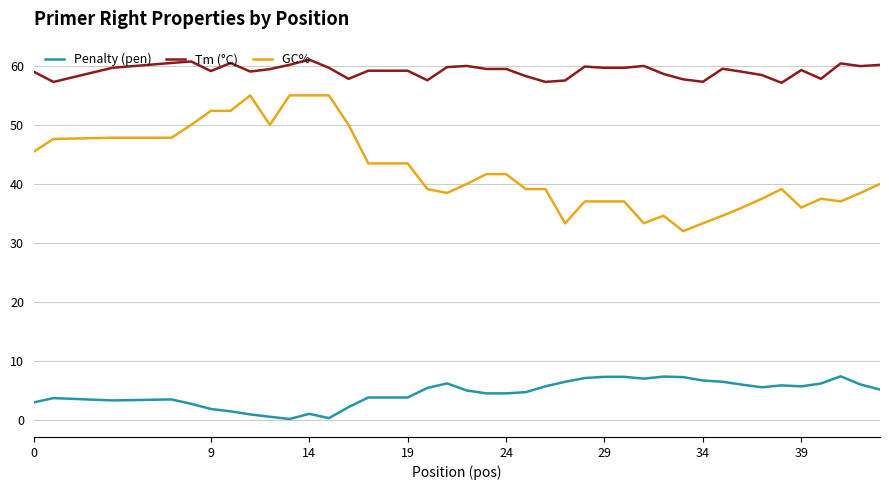

What is the maximum value shown in the chart?

61.1